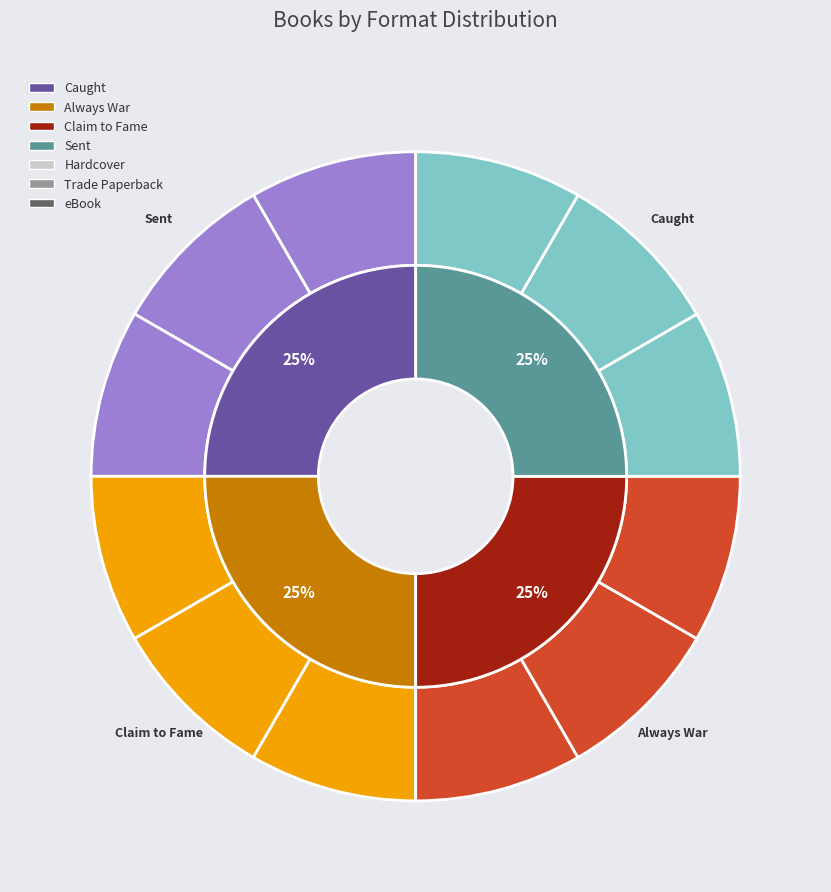

Does any single category account for the majority?

No